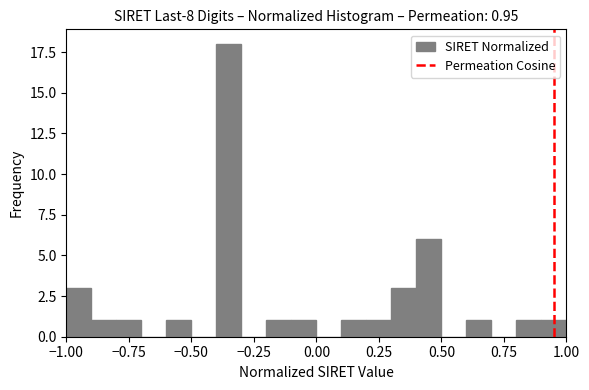

Around what value on the x-axis is the tallest bar? Give the approximate position of its centre, as read against the axis.

-0.35